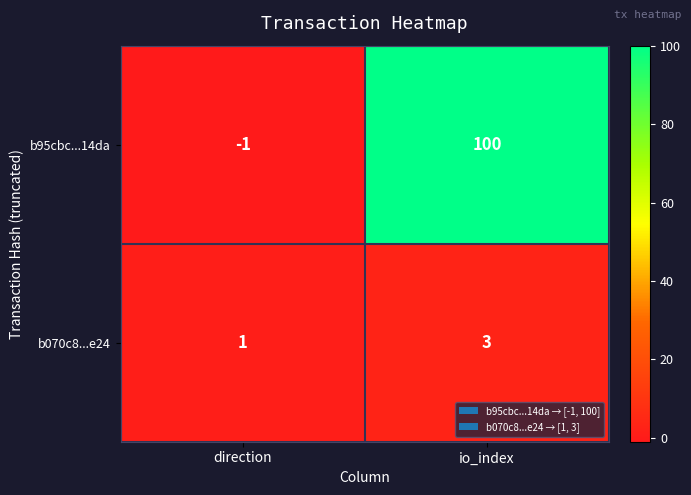

Which category has the highest value across all series?

io_index